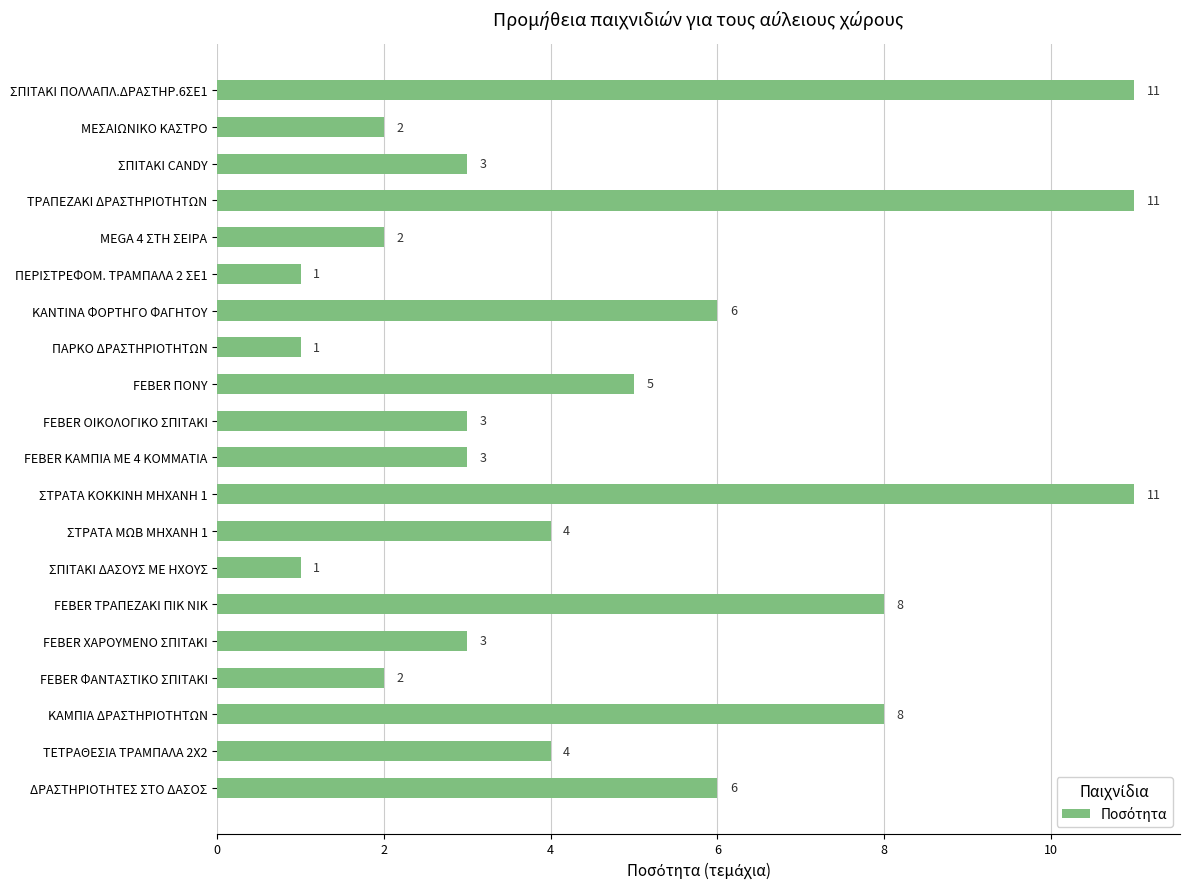

The chart shows a value of 11 at ΣΠΙΤΑΚΙ ΠΟΛΛΑΠΛ.ΔΡΑΣΤΗΡ.6ΣΕ1. True or false?

True